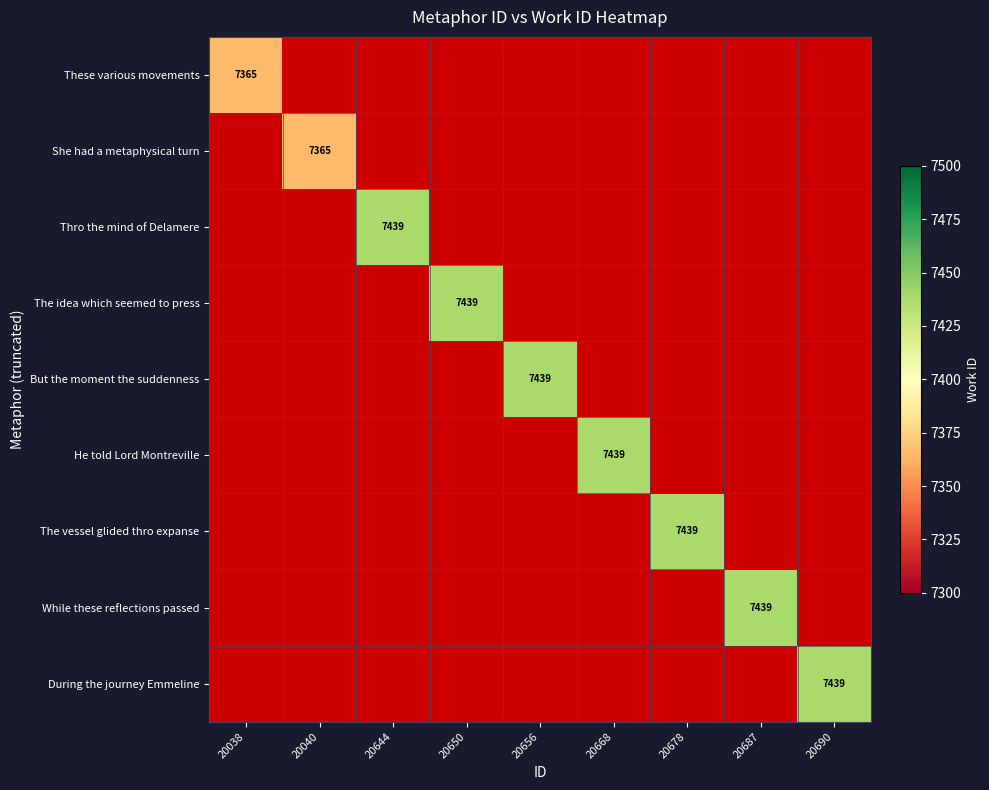

Is it true that During the journey Emmeline equals 7439 at 20690?

True